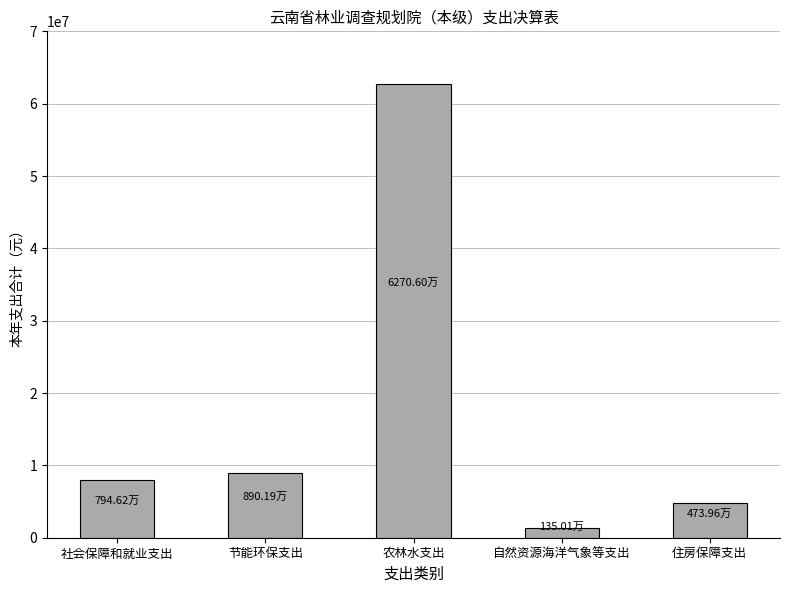

At which category does the chart reach its minimum across all series?

自然资源海洋气象等支出